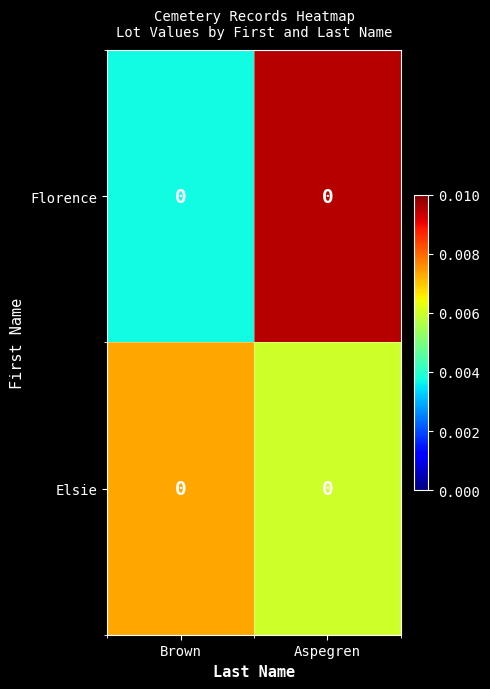

At how many categories does at least one series exceed 0?

2